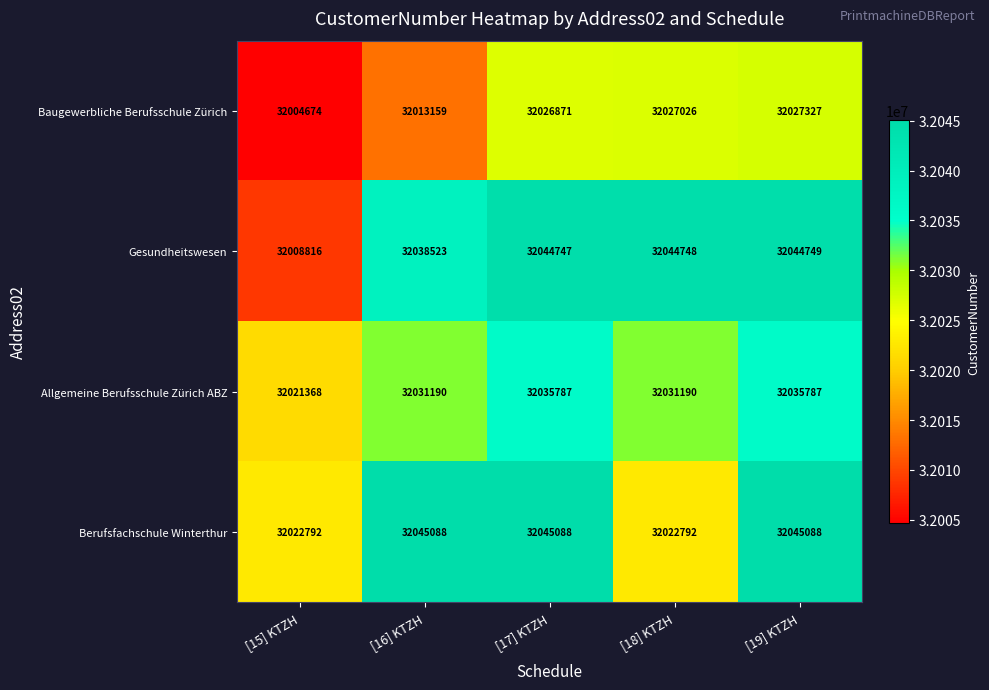

What is the minimum value shown in the chart?

32004674